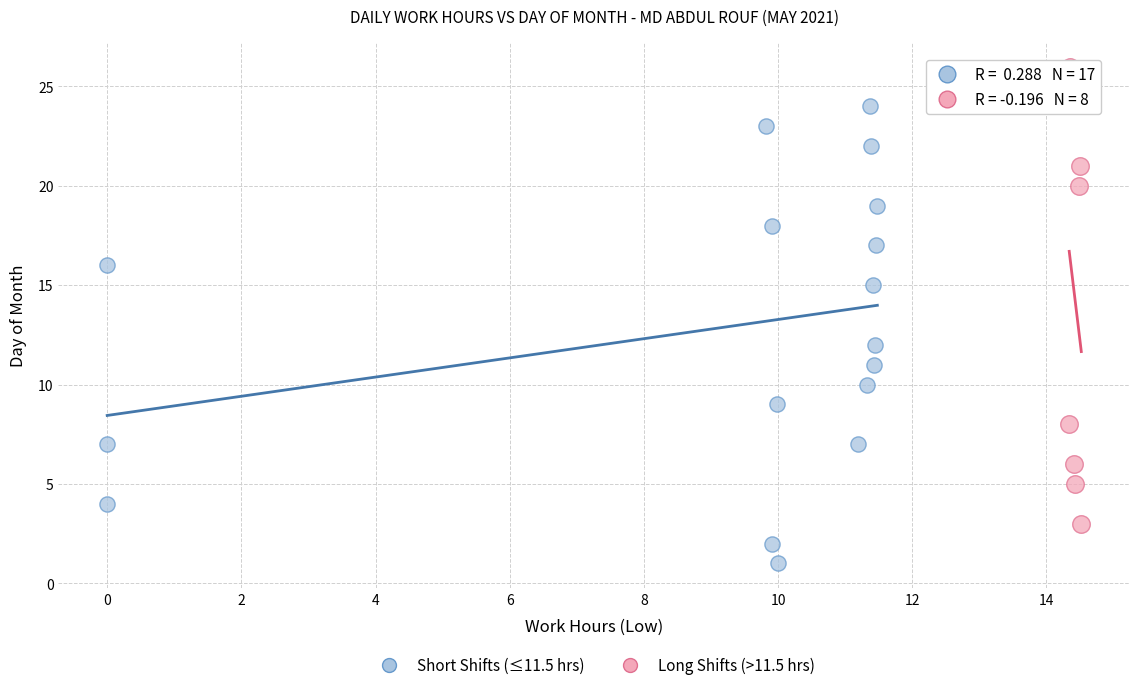

Which series contains the lowest Y value?

Short Shifts (≤11.5 hrs)